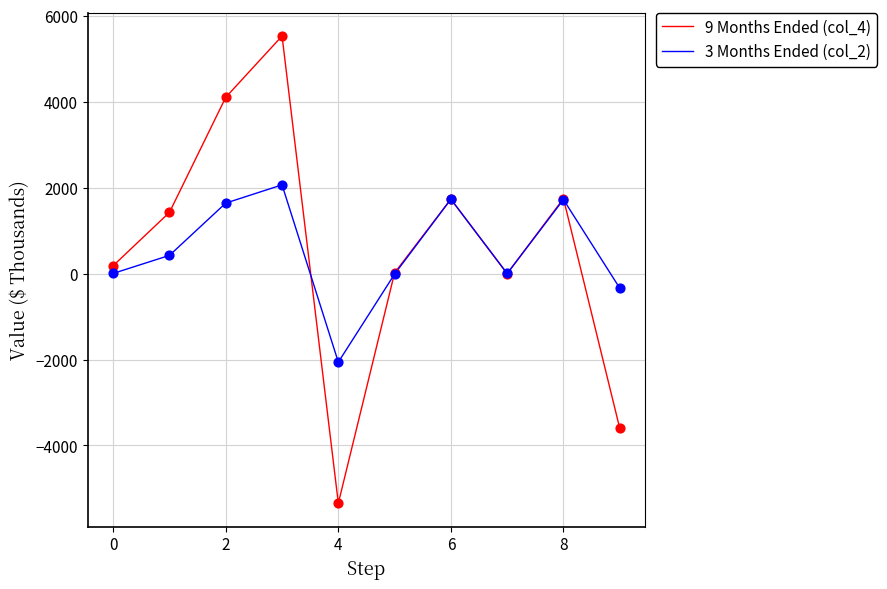

What is the smallest value displayed?

-5346